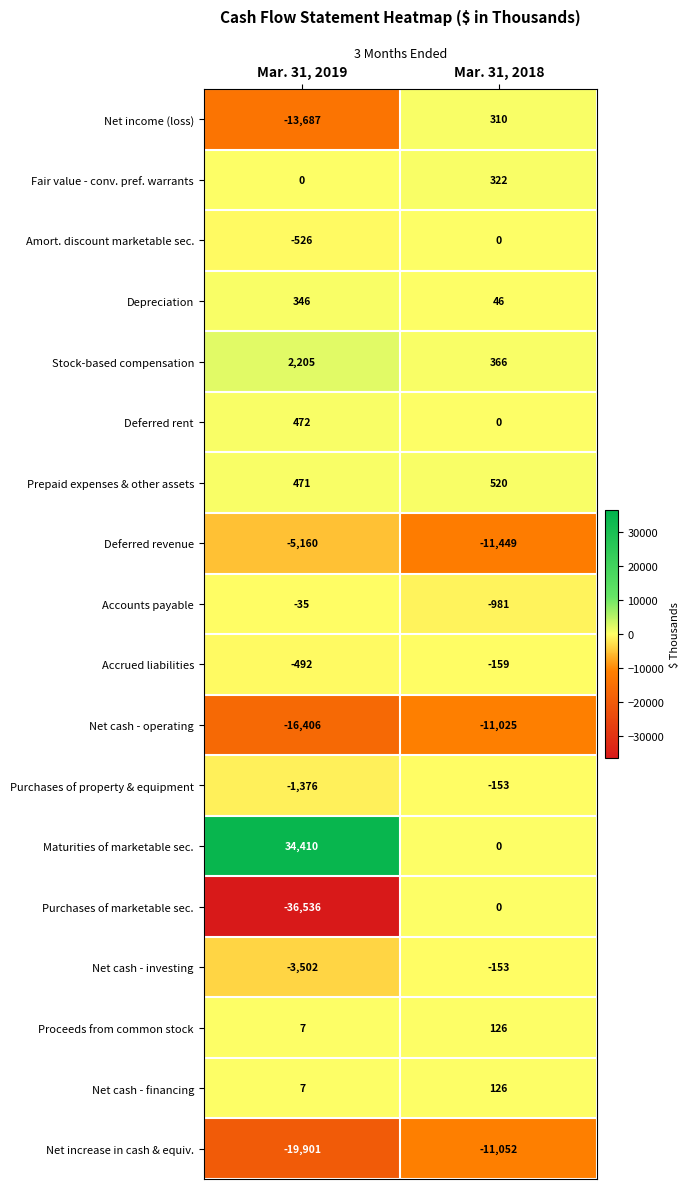

True or false: Depreciation has a value of 29 at Mar. 31, 2018.

False